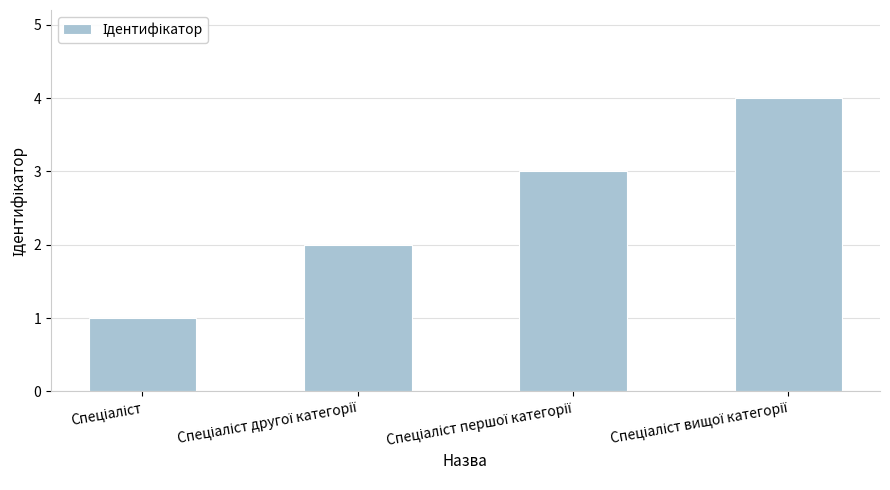

Reading left to right, transcribe all the data shown in this chart.

1	2	3	4